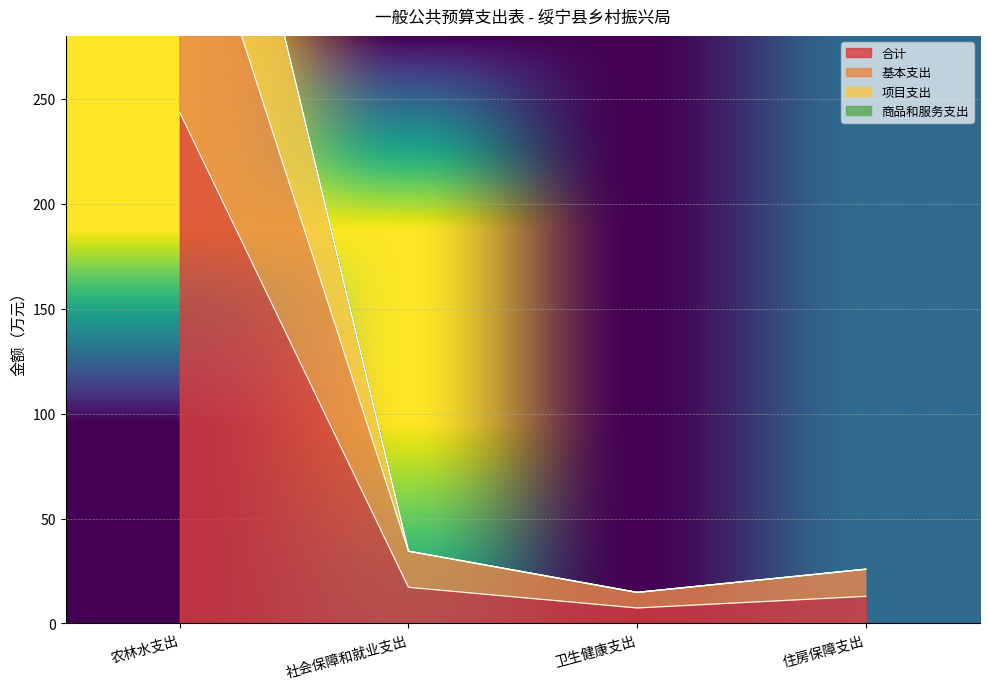

What is the label of the 3rd point from the left?

卫生健康支出